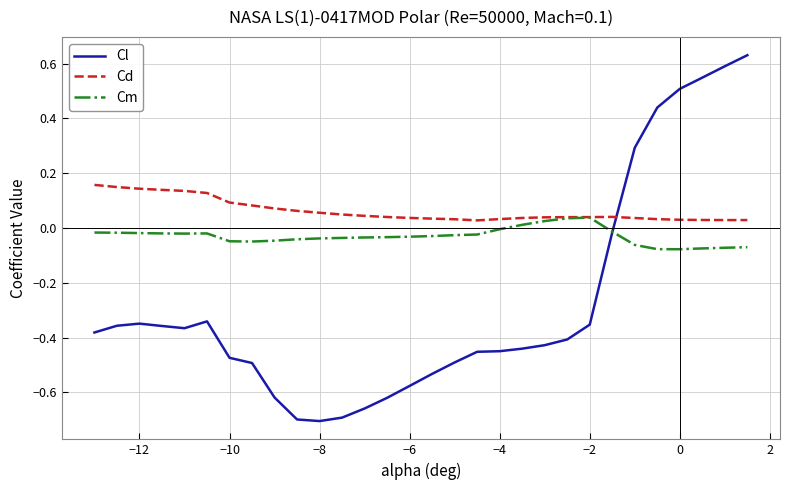

Which series ends up on top after the final intersection of Cd and Cl?

Cl